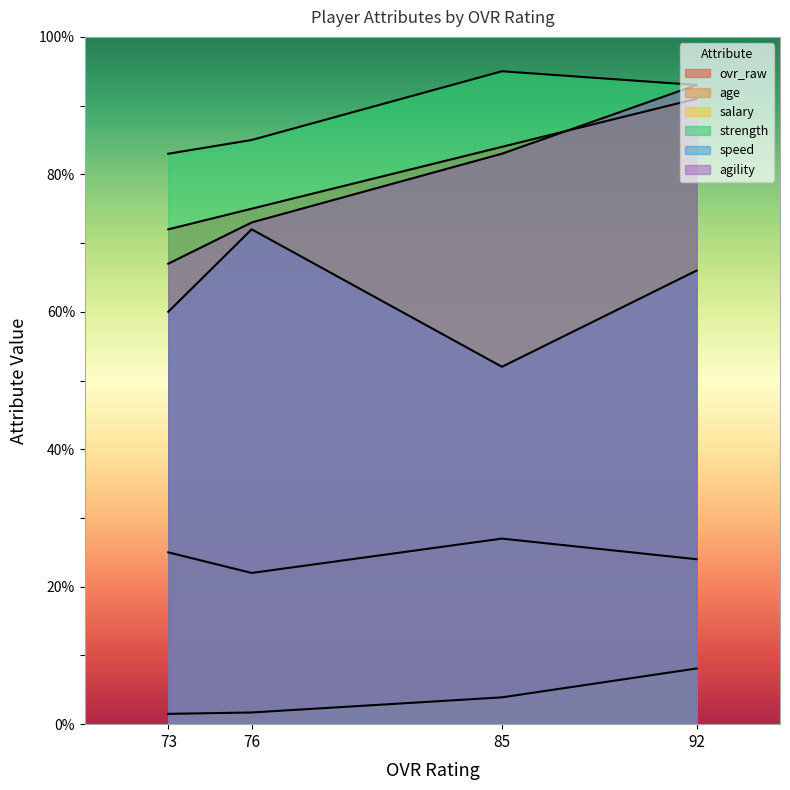

Rank the series at 73 from lowest to highest value.

salary, age, speed, agility, ovr_raw, strength